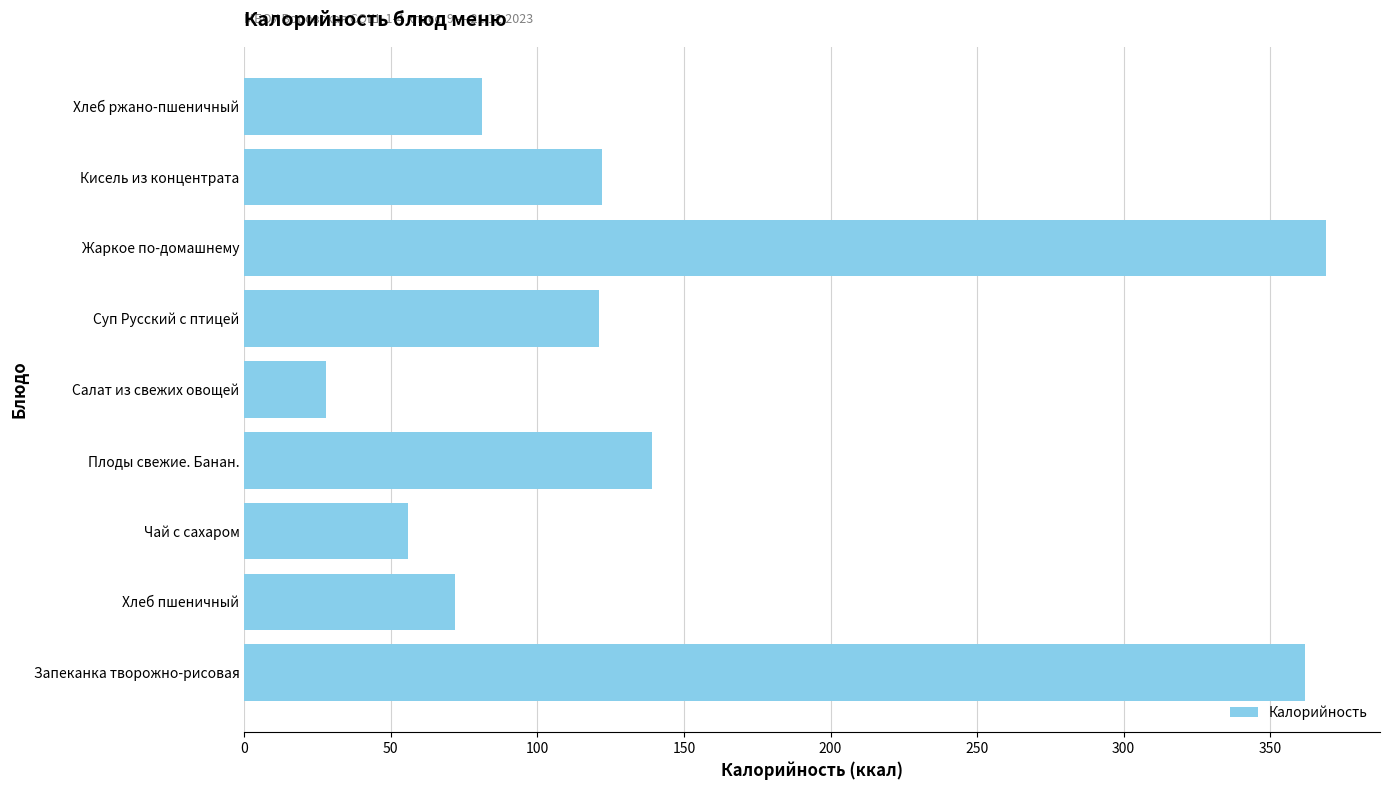

What is the approximate value at Запеканка творожно-рисовая?

362